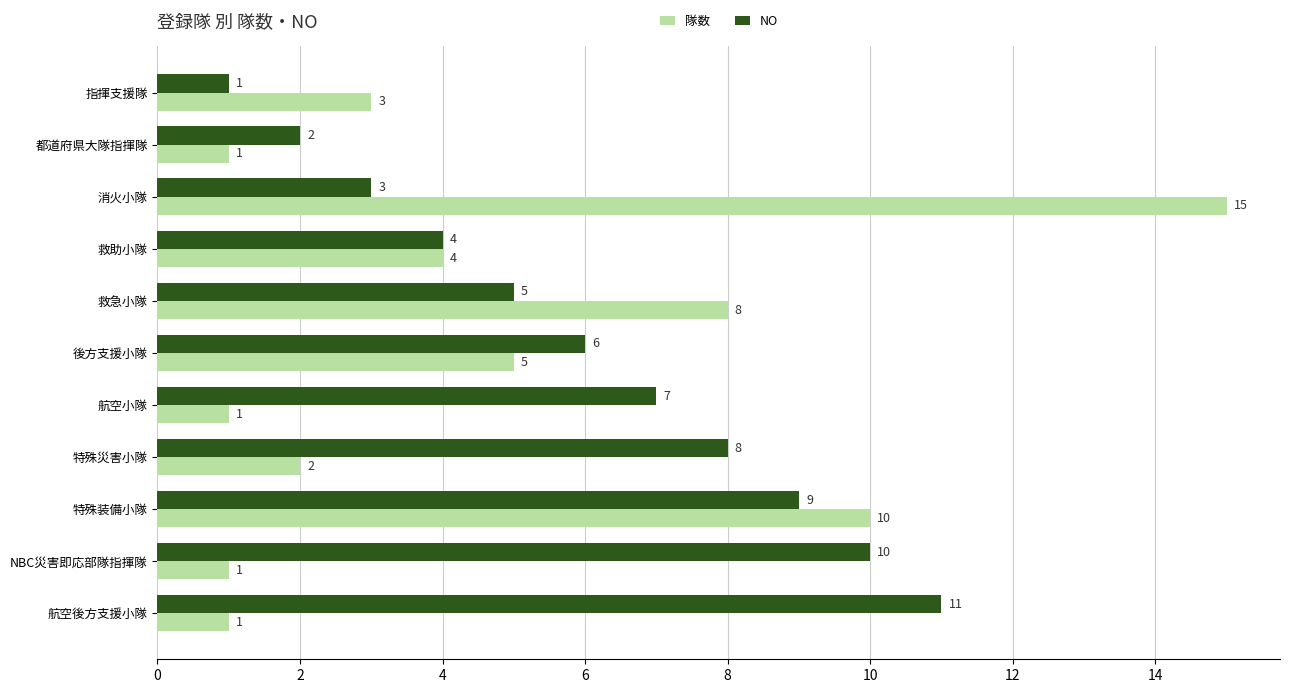

What is the difference between the maximum and second lowest values in the 隊数 series?

14